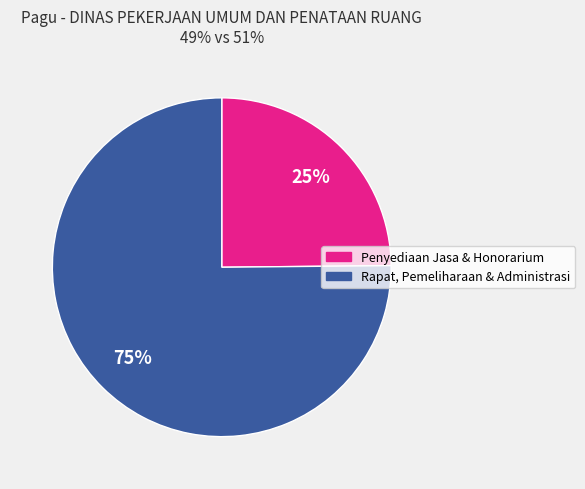

To the nearest percent, what is the average slice percentage?

50%